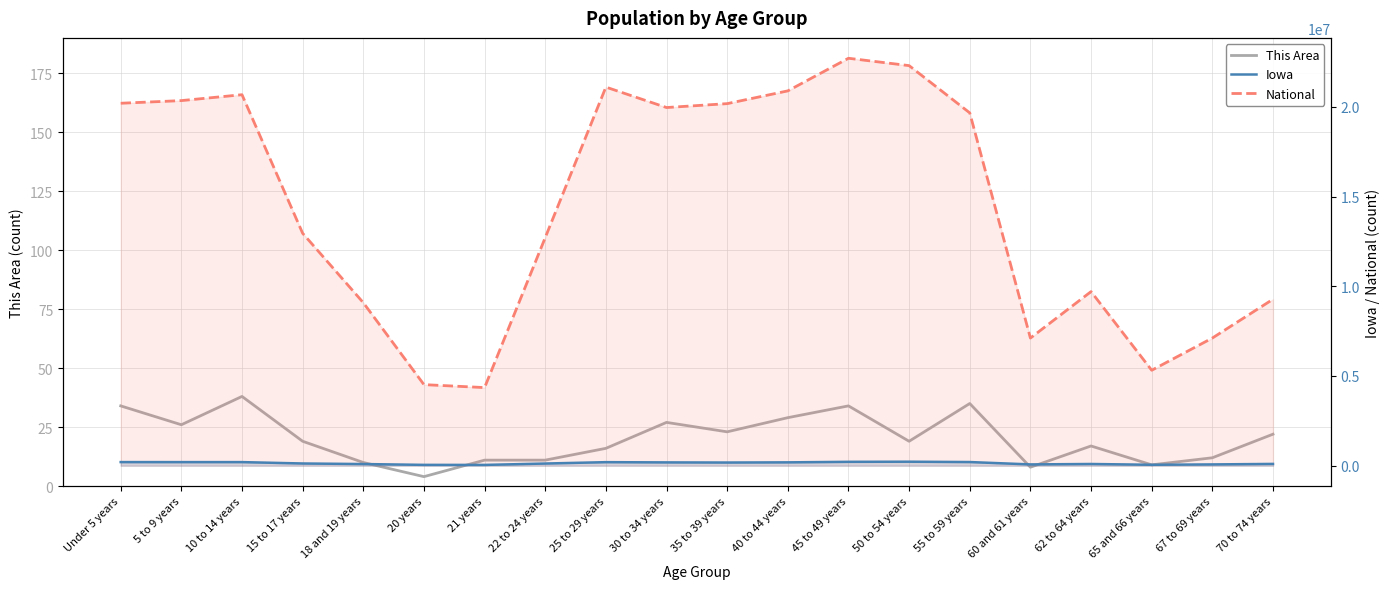

Which category has the lowest value in the Iowa series?

21 years